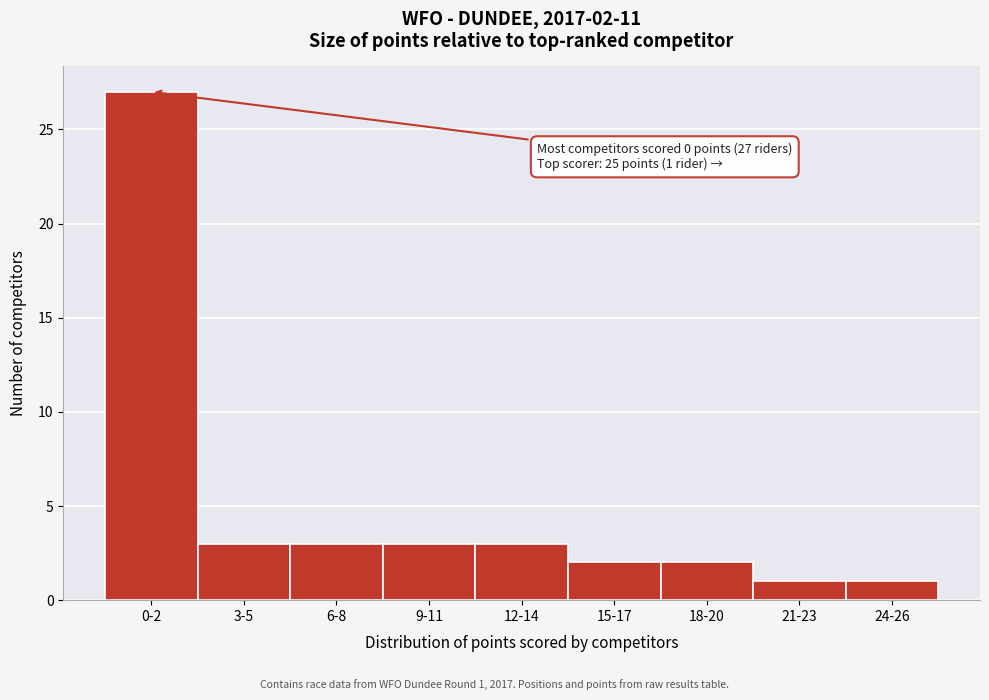

Reading left to right, transcribe all the data shown in this chart.

0-2=27	3-5=3	6-8=3	9-11=3	12-14=3	15-17=2	18-20=2	21-23=1	24-26=1